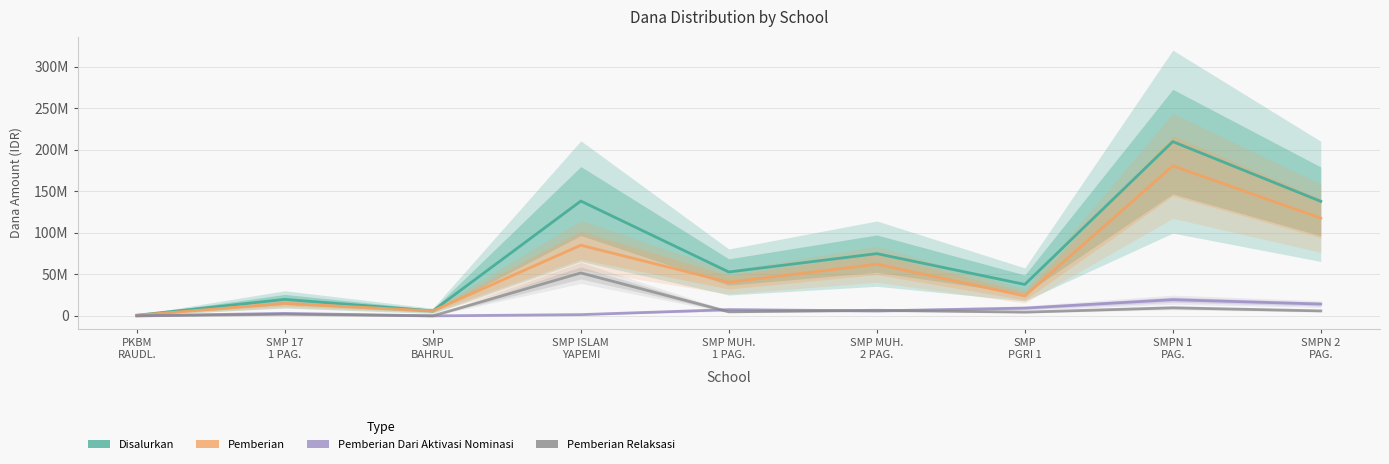

What is the maximum value for Pemberian Dari Aktivasi Nominasi?

19500000